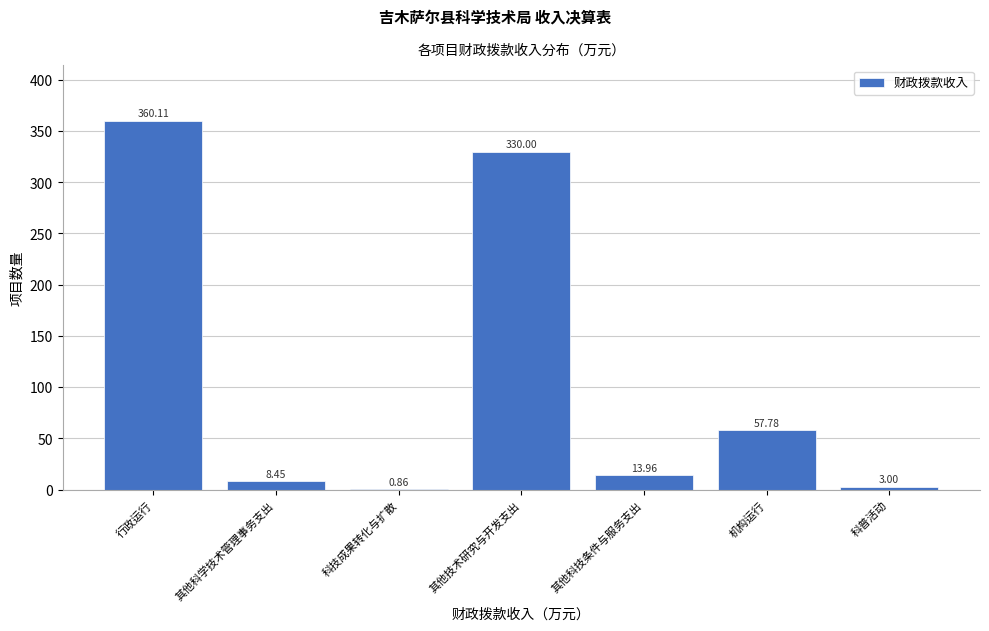

Which has a higher value, 其他技术研究与开发支出 or 科技成果转化与扩散?

其他技术研究与开发支出